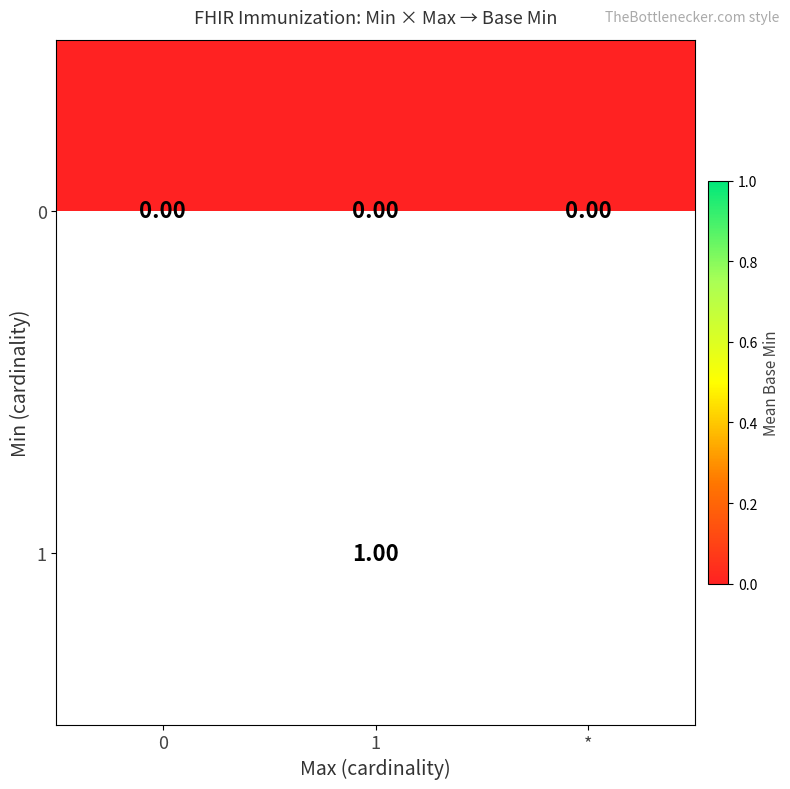

Rank the series at 1 from lowest to highest value.

0, 1